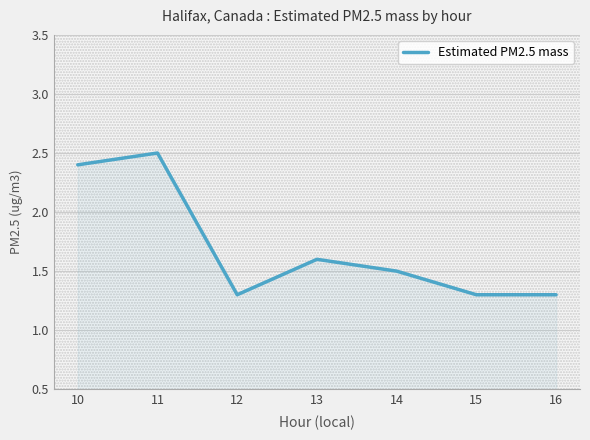

How many lines are shown in the chart?

1